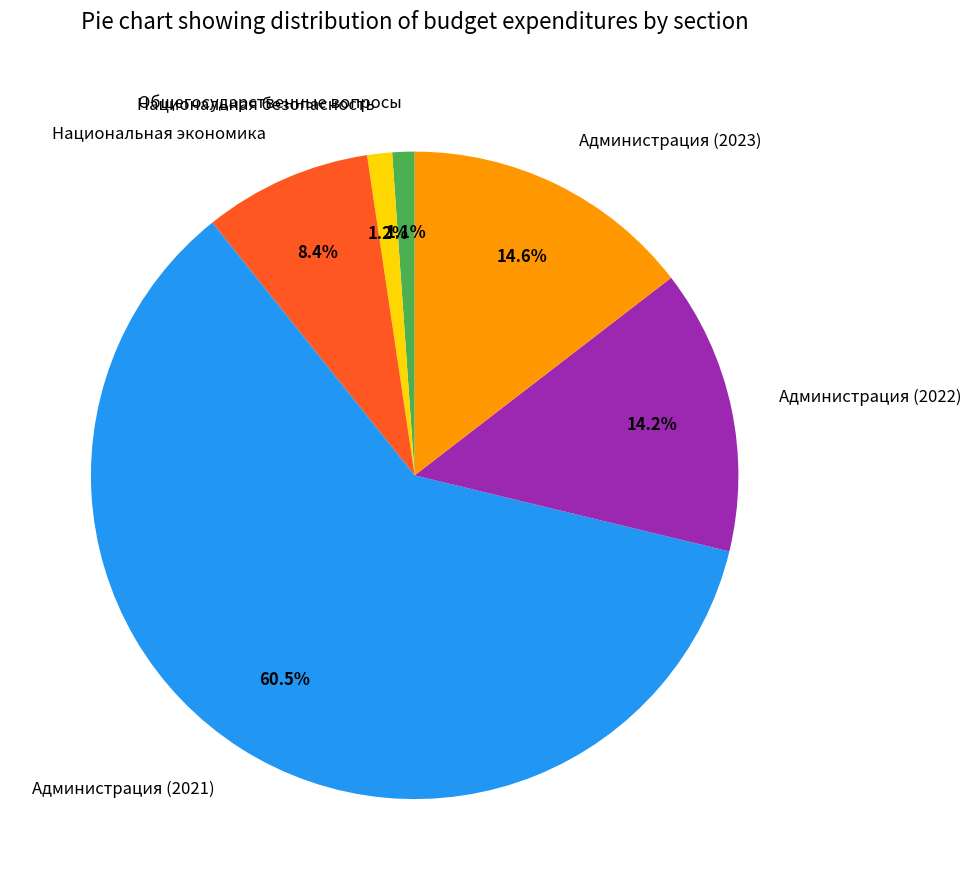

Which category has the biggest portion of the pie?

Администрация (2021)